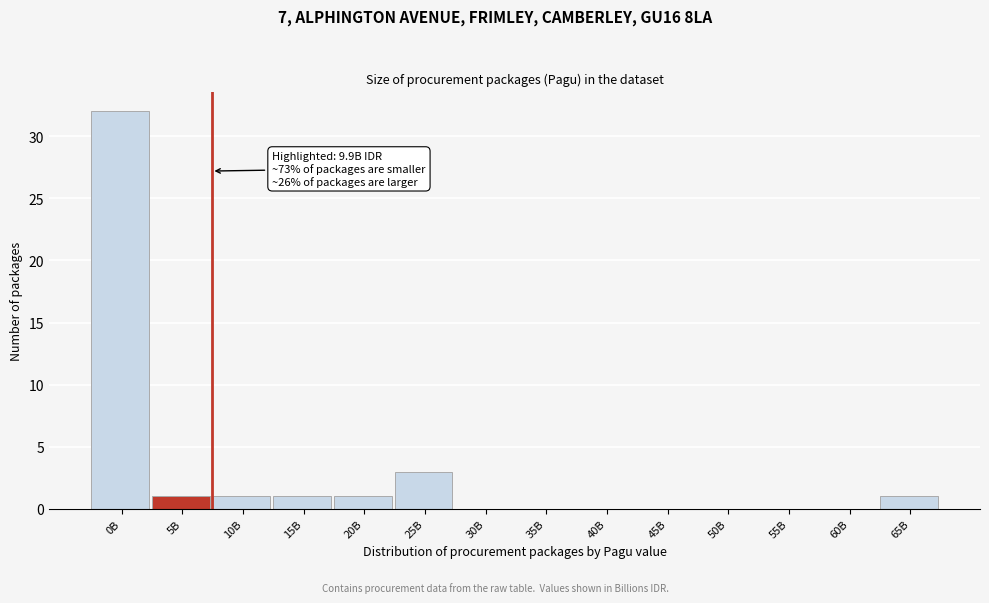

Reading left to right, what are all the values shown in this chart?

0B=32	5B=1	10B=1	15B=1	20B=1	25B=3	30B=0	35B=0	40B=0	45B=0	50B=0	55B=0	60B=0	65B=1